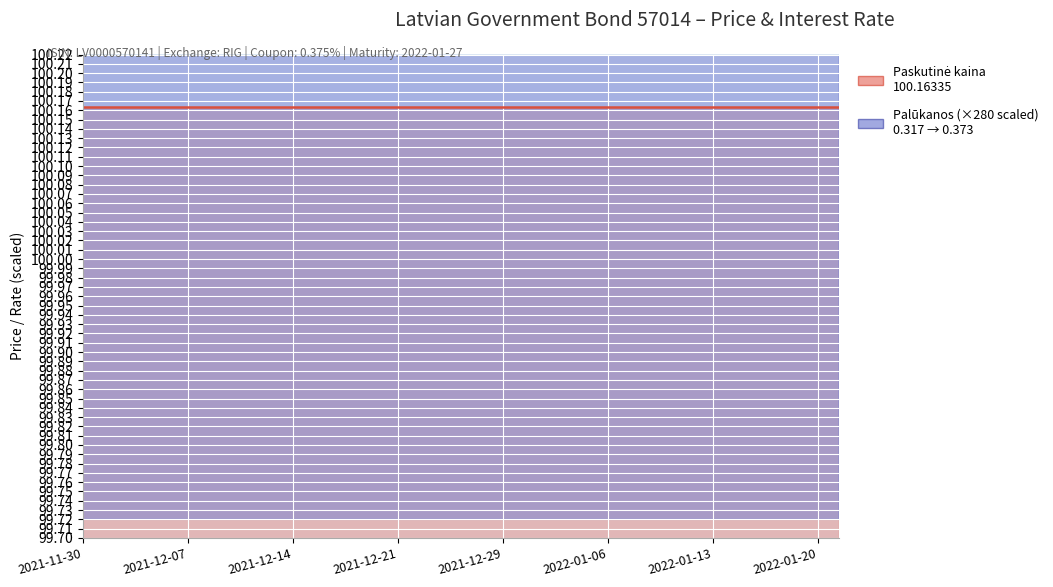

Rank the categories by value from highest to lowest.

2022-01-21, 2022-01-20, 2022-01-19, 2022-01-18, 2022-01-17, 2022-01-14, 2022-01-13, 2022-01-12, 2022-01-11, 2022-01-10, 2022-01-07, 2022-01-06, 2022-01-05, 2022-01-04, 2022-01-03, 2021-12-30, 2021-12-29, 2021-12-28, 2021-12-27, 2021-12-23, 2021-12-22, 2021-12-21, 2021-12-20, 2021-12-17, 2021-12-16, 2021-12-15, 2021-12-14, 2021-12-13, 2021-12-10, 2021-12-09, 2021-12-08, 2021-12-07, 2021-12-06, 2021-12-03, 2021-12-02, 2021-12-01, 2021-11-30